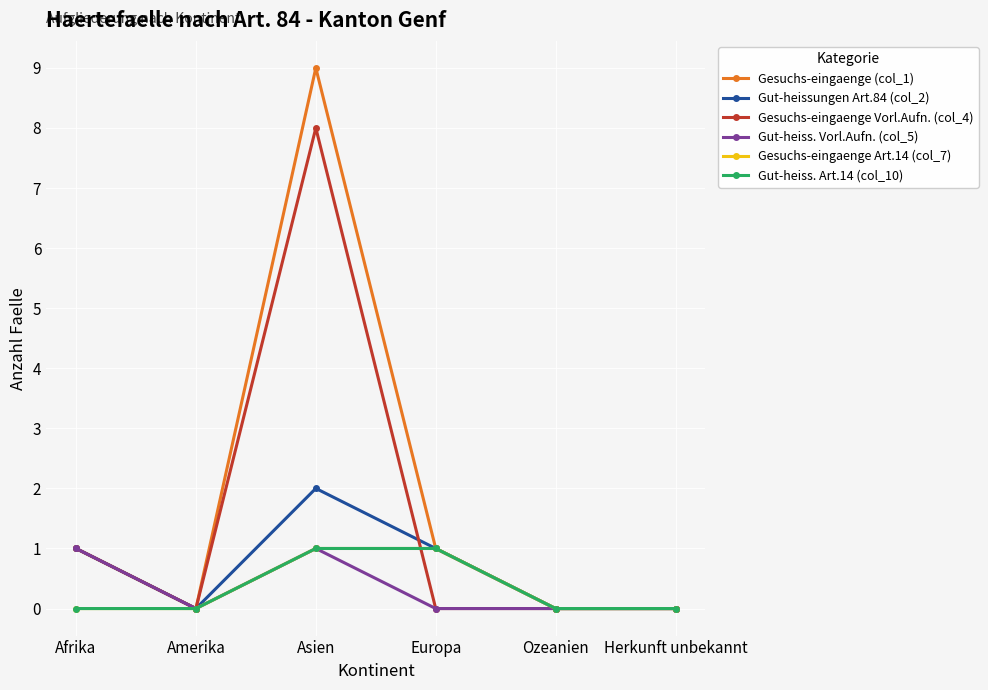

What is the label of the 3rd point from the left?

Asien